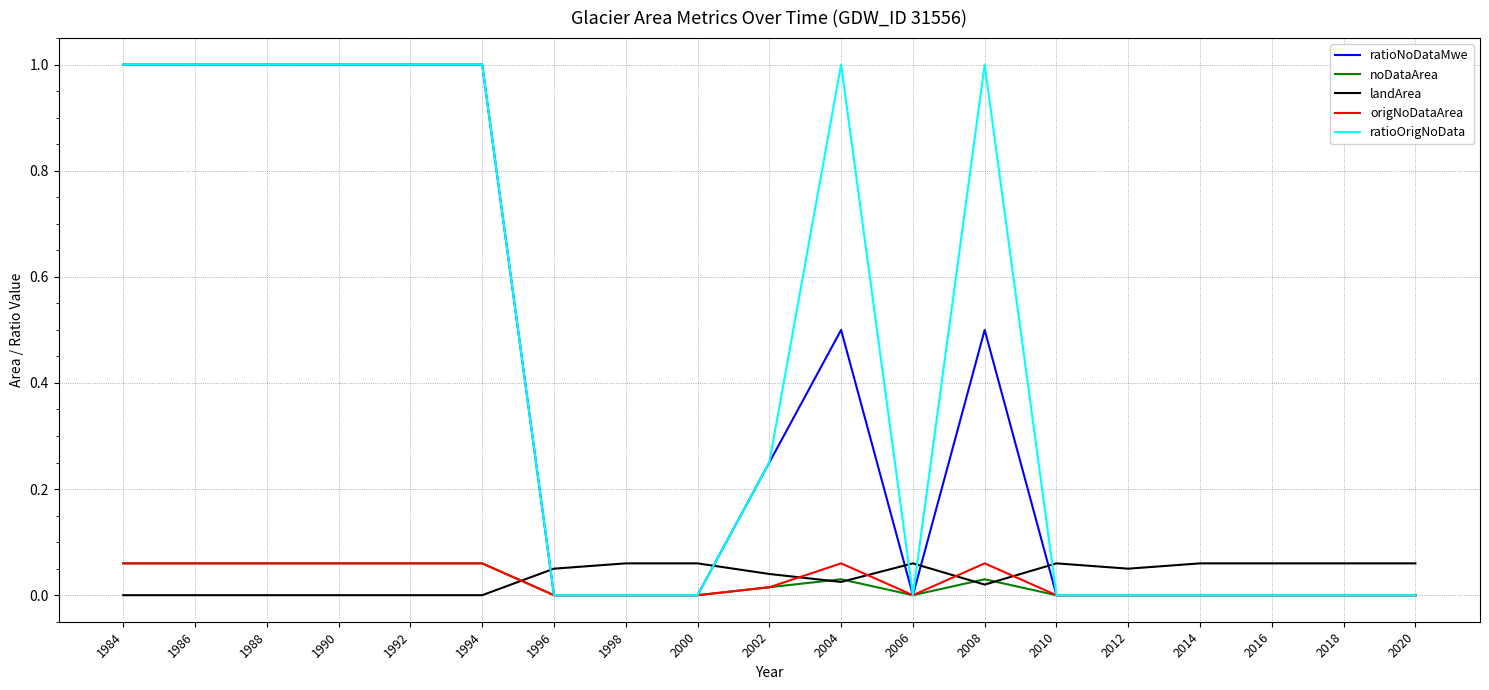

How many lines are shown in the chart?

5